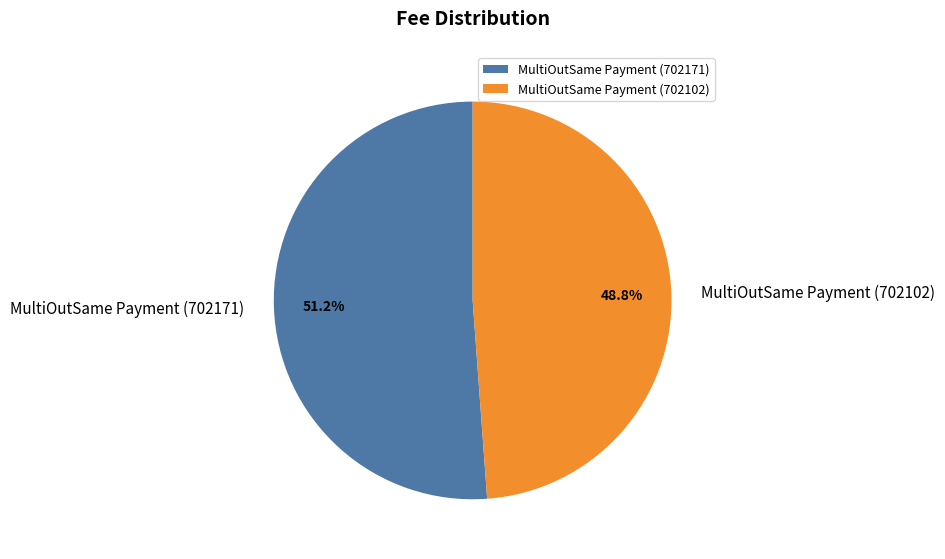

True or false: MultiOutSame Payment (702171) accounts for 45% of the total.

False